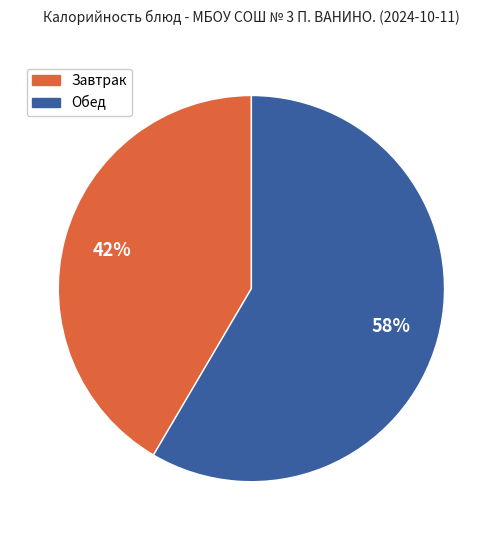

Does any single category account for the majority?

Yes